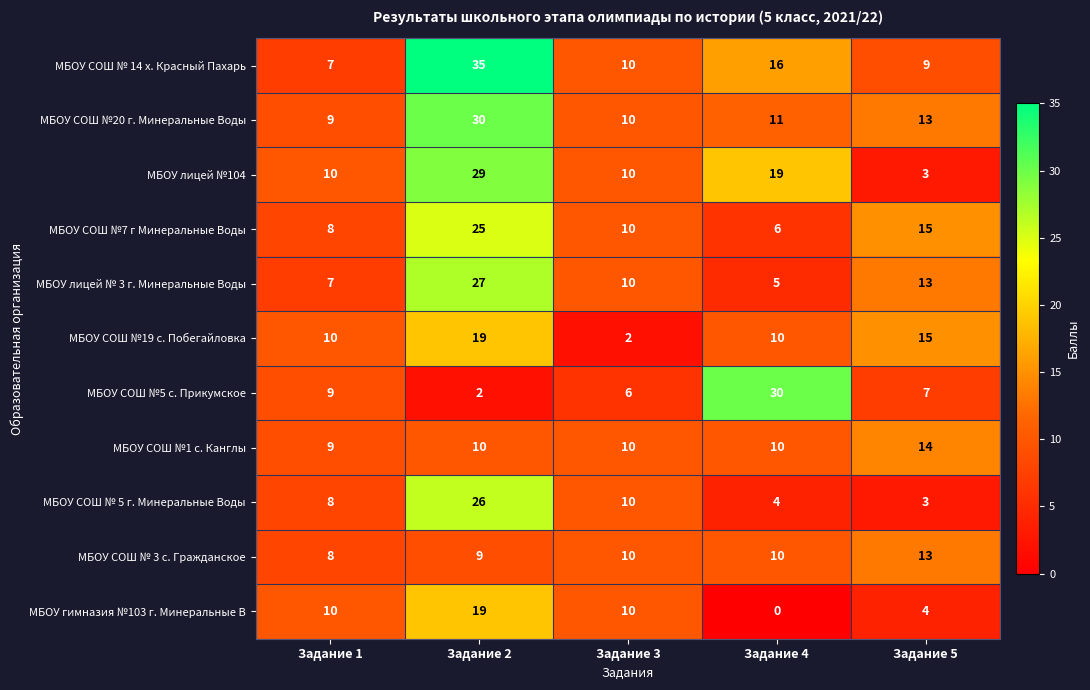

At which category is the sum across all series the highest?

Задание 2